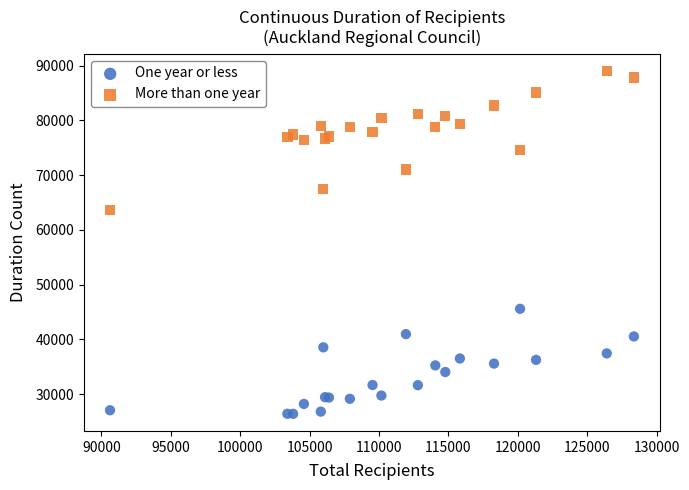

Which series contains the highest Y value?

More than one year